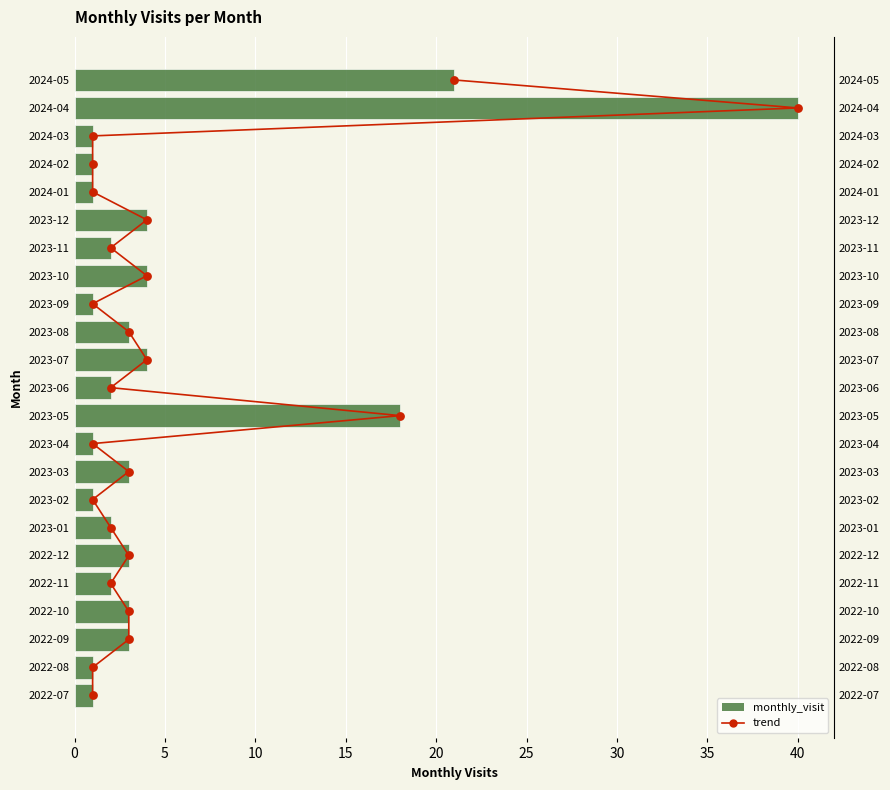

What is the ratio of the value at 19 to the value at 45?

1.0